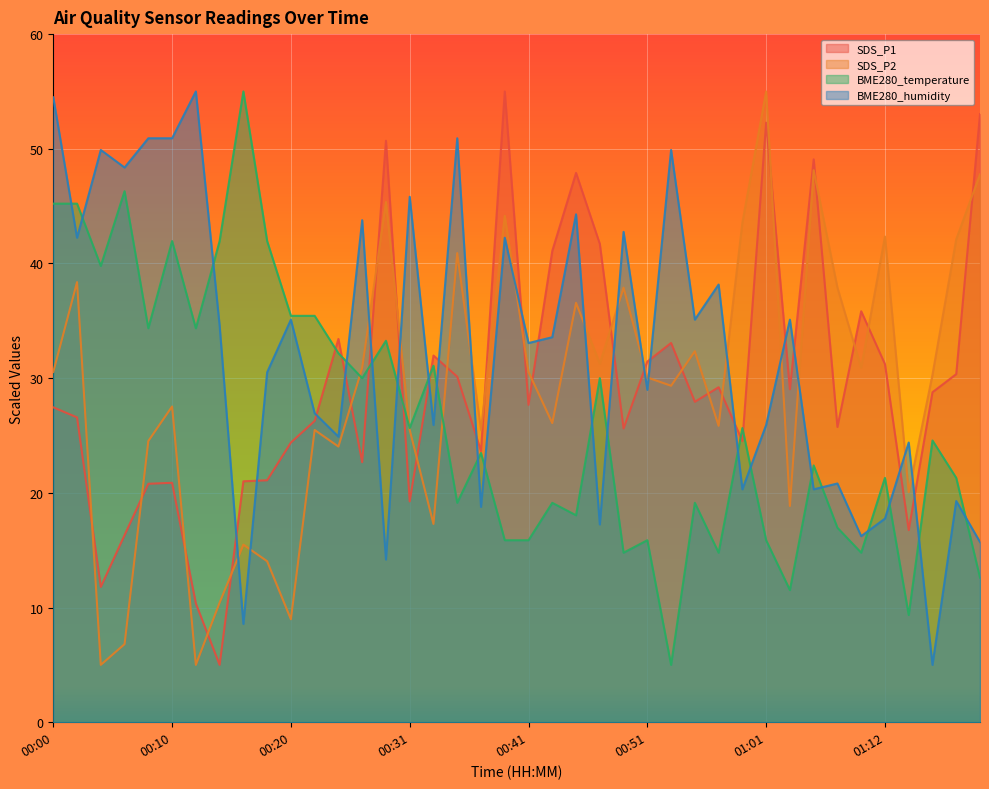

After their last crossing, which series has the higher values: SDS_P1 or BME280_humidity?

SDS_P1